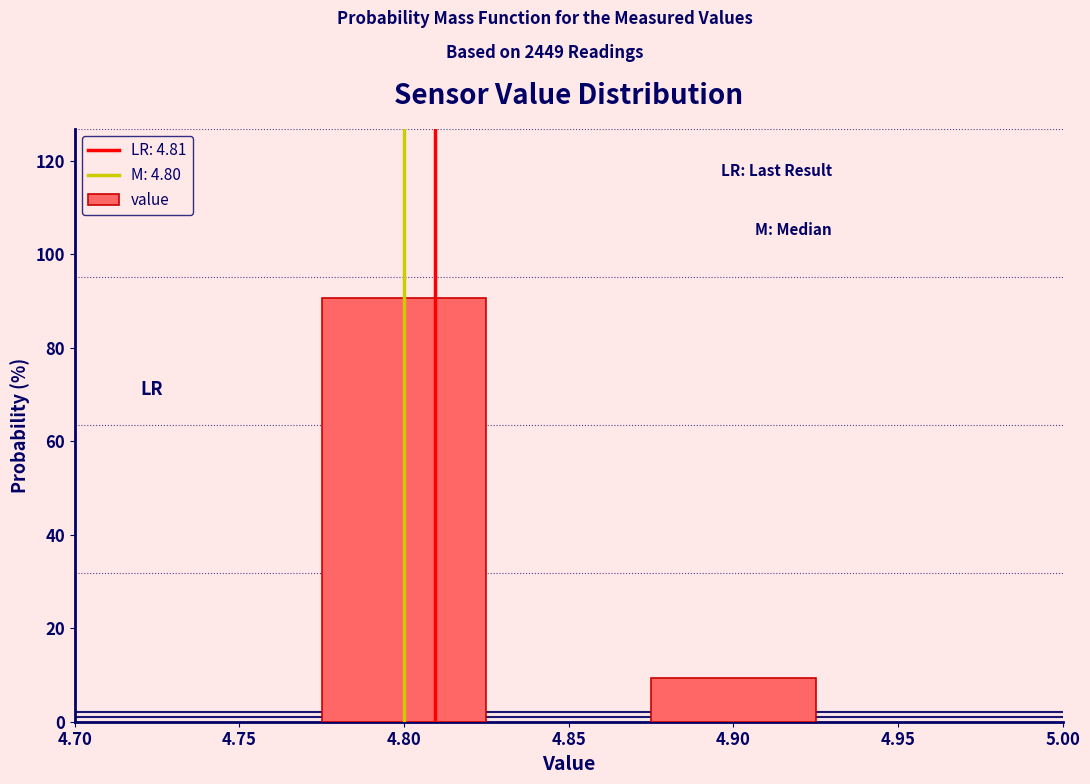

Reading left to right, what are all the values shown in this chart?

4.80=90.6	4.90=9.4